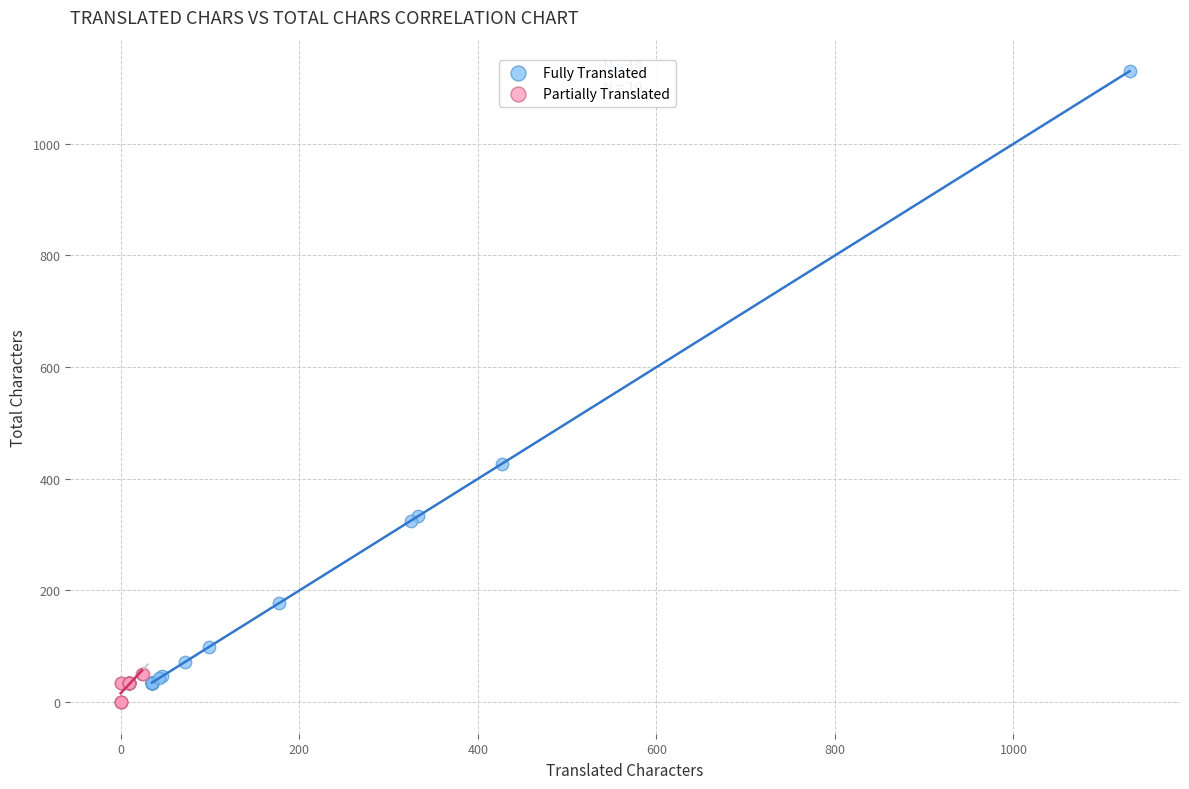

Which series has the widest spread of Y values?

Fully Translated